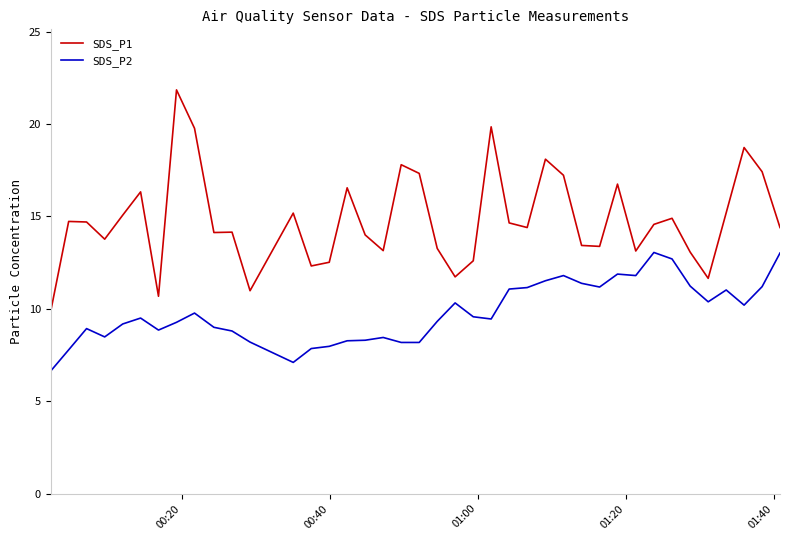

Does the chart display data point markers on the line(s)?

No